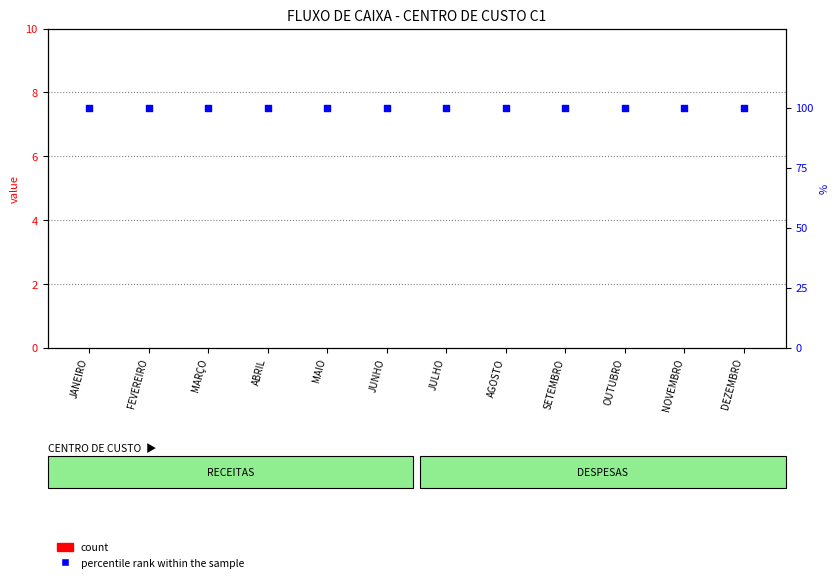

What are all the series names shown in the legend?

count, percentile rank within the sample